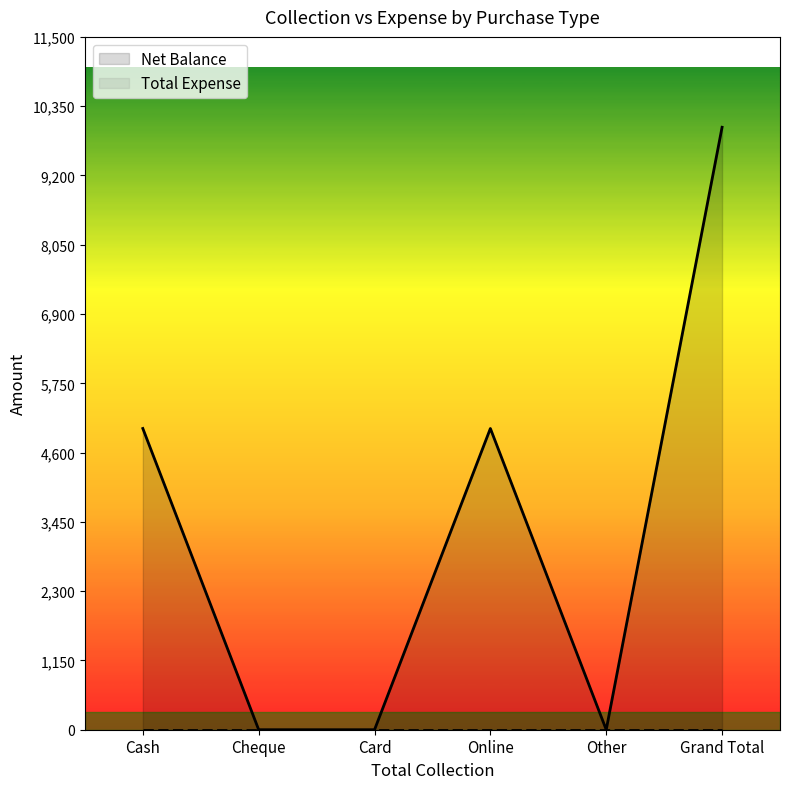

Reading left to right, extract all data points from this chart.

Cash=5000	Cheque=0	Card=0	Online=5000	Other=0	Grand Total=10000